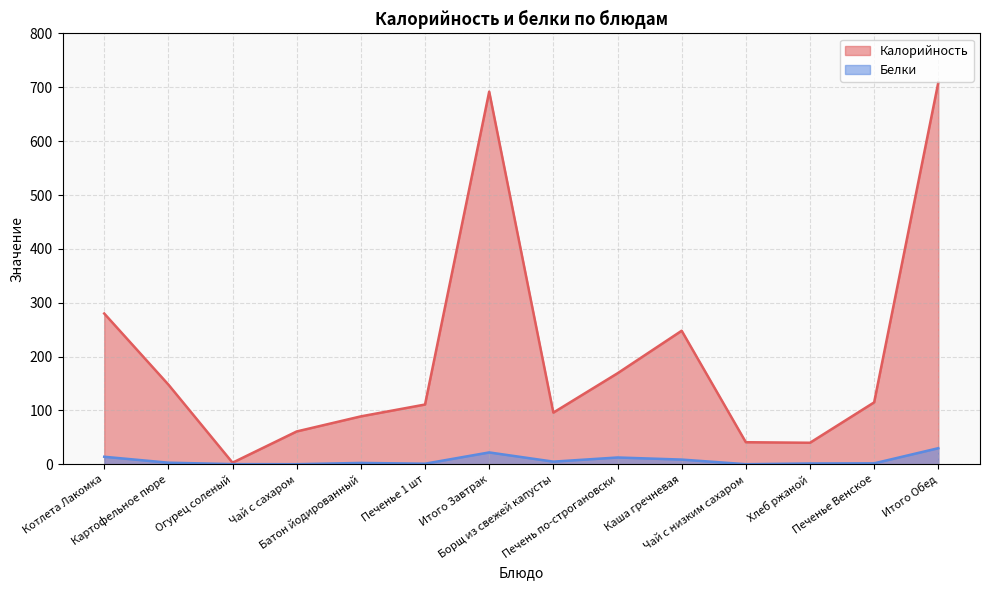

What is the minimum value for Белки?

0.2